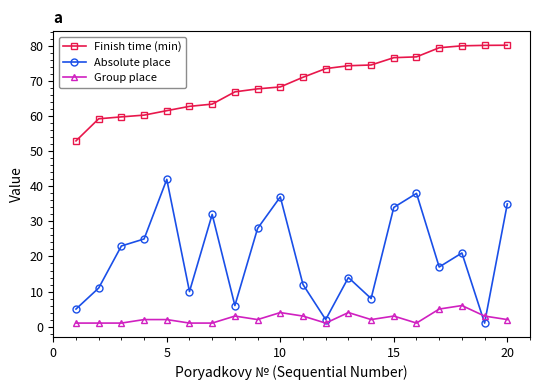

What is the maximum value shown in the chart?

80.3